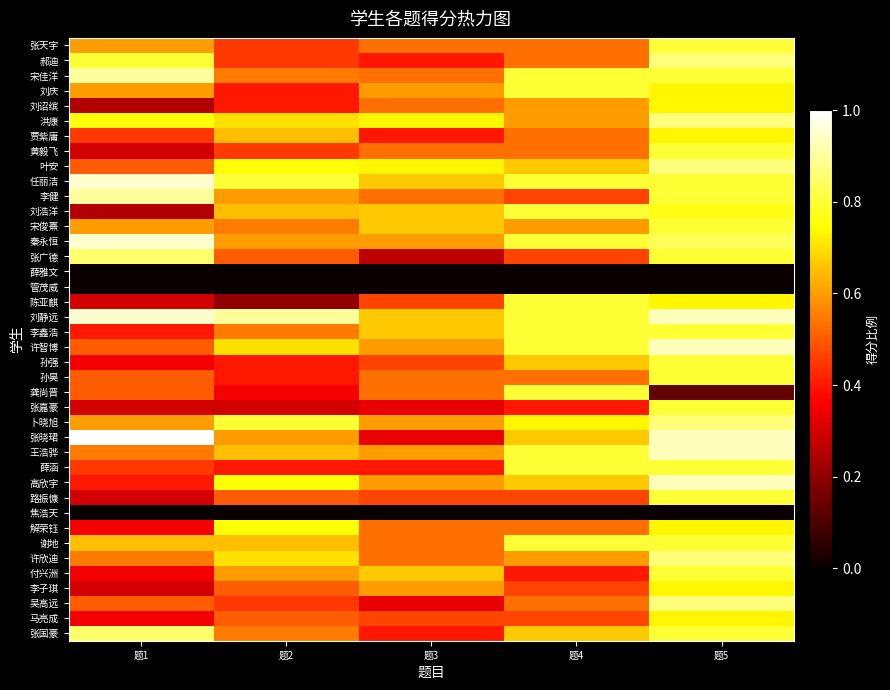

List the series in order of their peak value, lowest first.

薛雅文, 管茂威, 焦浩天, 刘诏缤, 贾紫庸, 李子琪, 马亮成, 解荣钰, 张天宇, 刘庆, 黄毅飞, 刘浩洋, 宋俊熹, 陈亚麒, 李鑫浩, 孙强, 孙昊, 龚尚晋, 张嘉豪, 薛涵, 路振慷, 谢地, 付兴洲, 张广德, 张国豪, 郝迪, 洪康, 叶安, 卜晓旭, 许欣迪, 吴高远, 宋佳洋, 李健, 许智博, 王浩骅, 高欣宇, 任丽洁, 秦永恒, 刘静远, 张晓珺